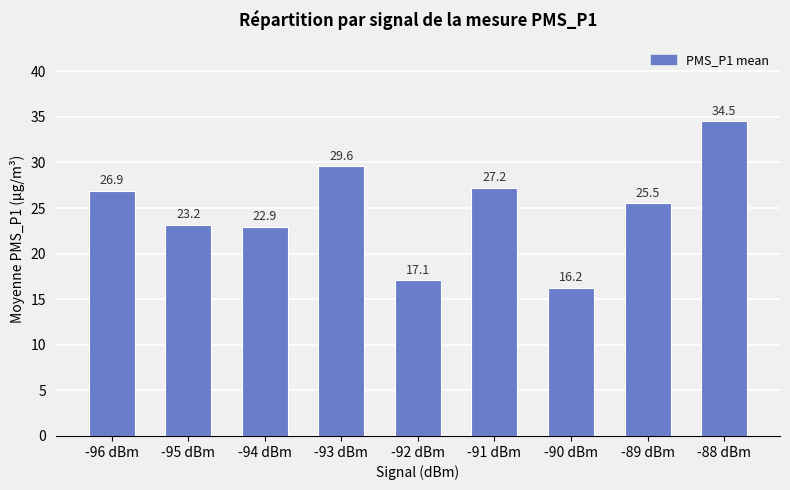

Between -92 dBm and -93 dBm, which is larger?

-93 dBm